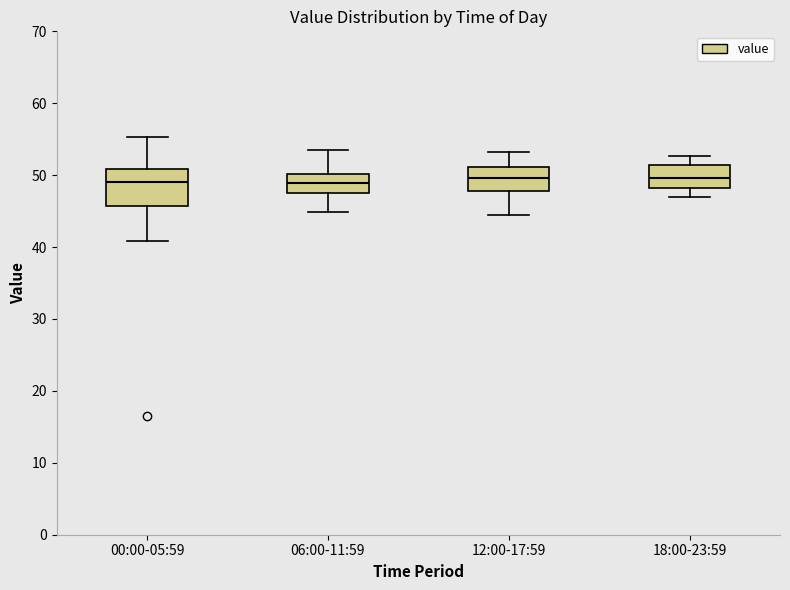

Where is the upper edge of the box for 12:00-17:59 on the y-axis? The values are not printed on the chart, so give them approximately, as read against the axis.

51